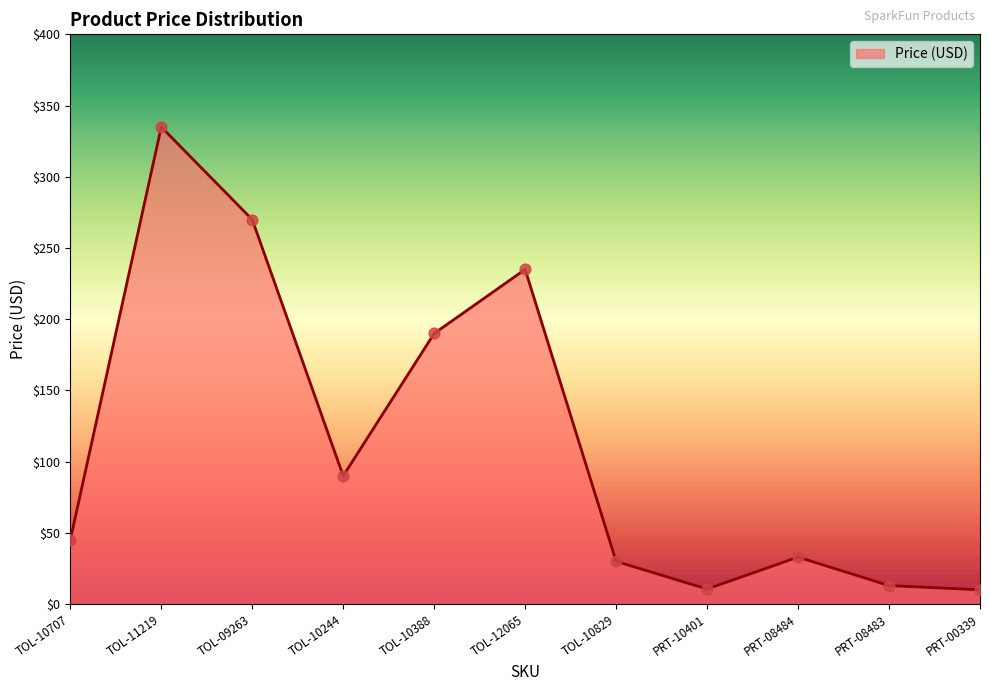

Which has a higher value, TOL-10388 or PRT-08483?

TOL-10388